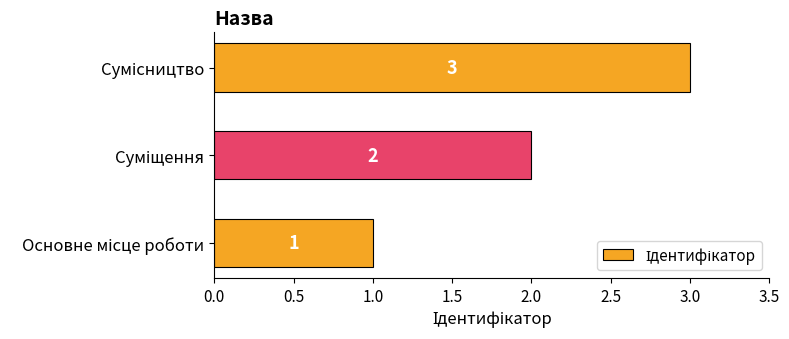

What is the greatest value displayed?

3